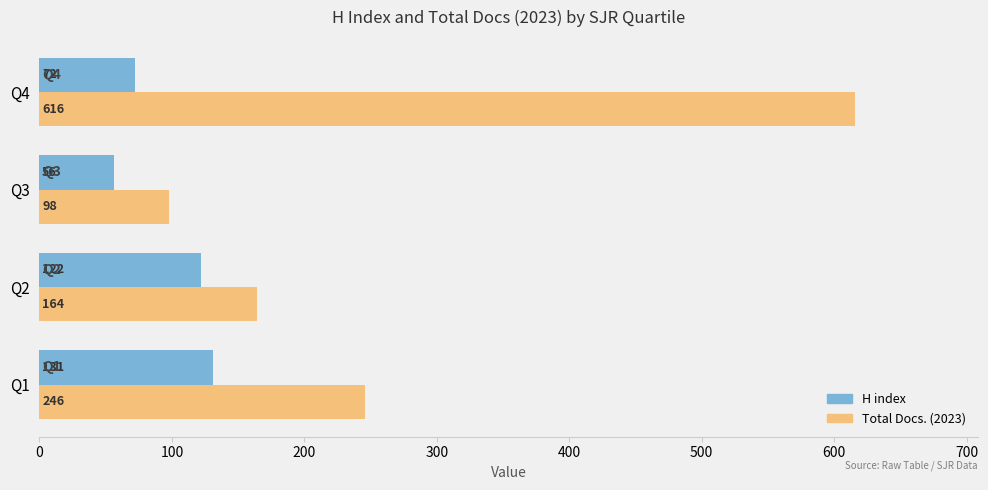

At which category does the chart reach its peak across all series?

Q4